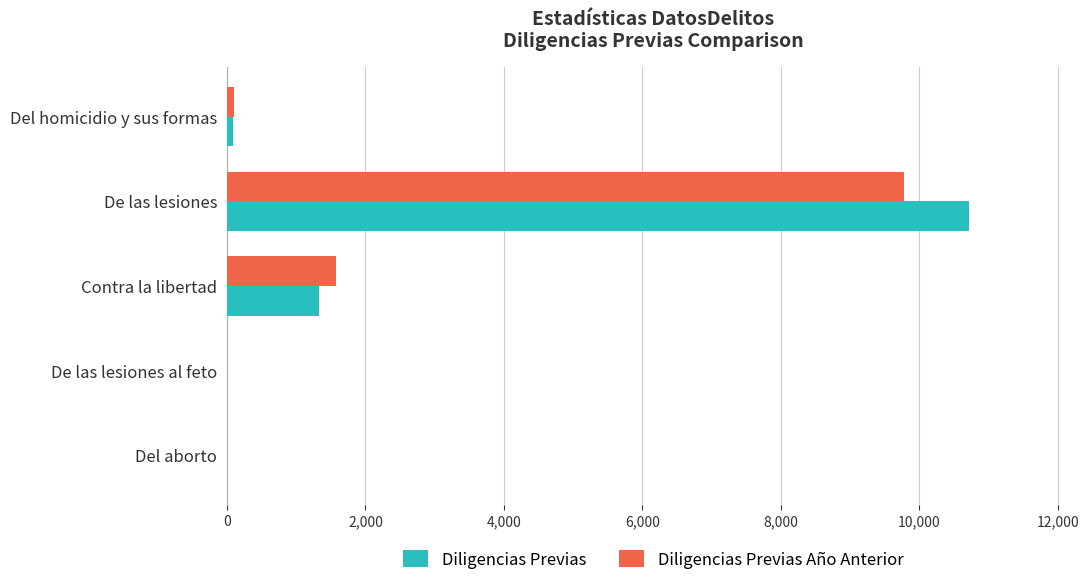

Is it true that Diligencias Previas equals 5279 at Del aborto?

False